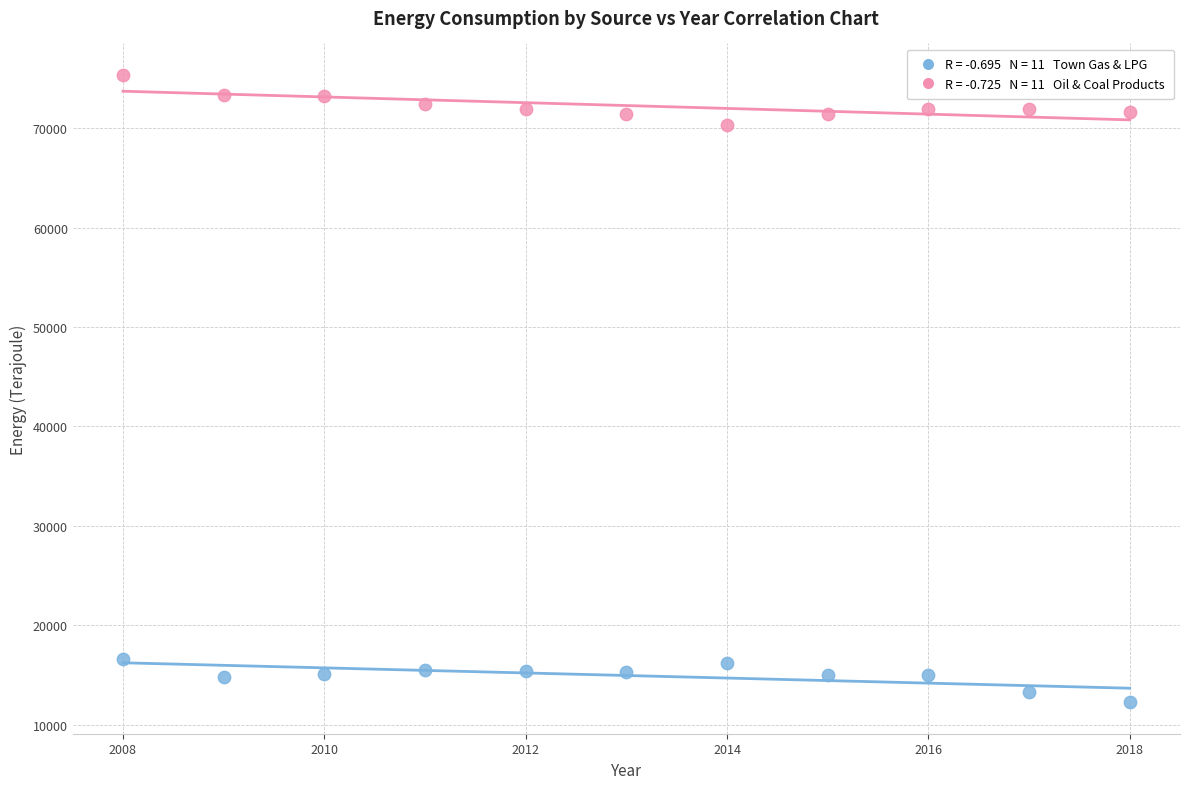

Across all data points, what is the range of X values (max minus min)?

10